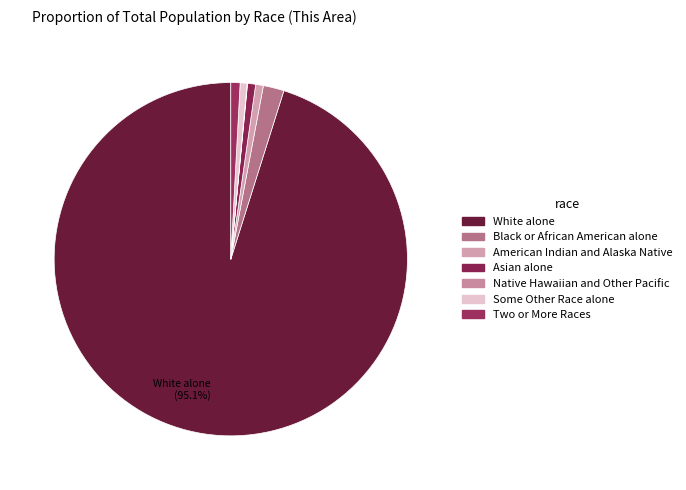

Count the number of slices in the pie.

7